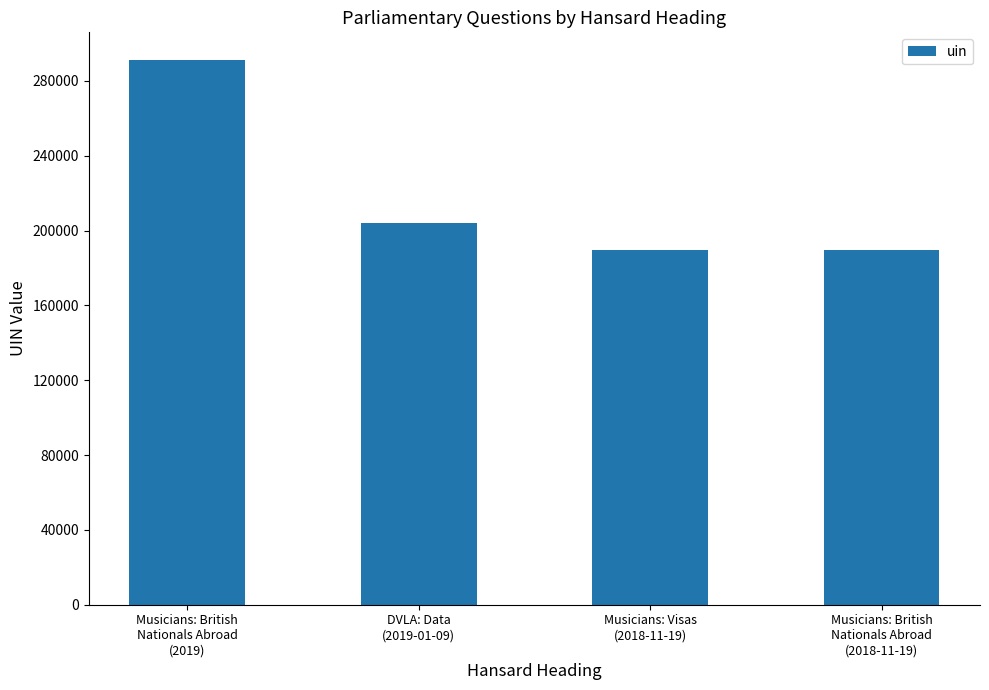

How many data points does each series have?

4